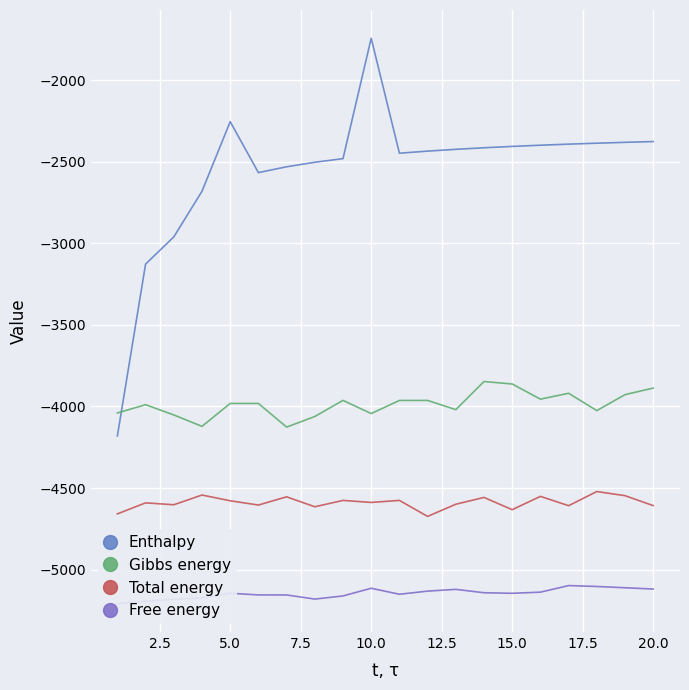

The value of Gibbs energy at 10.0 is -4043.4. True or false?

True